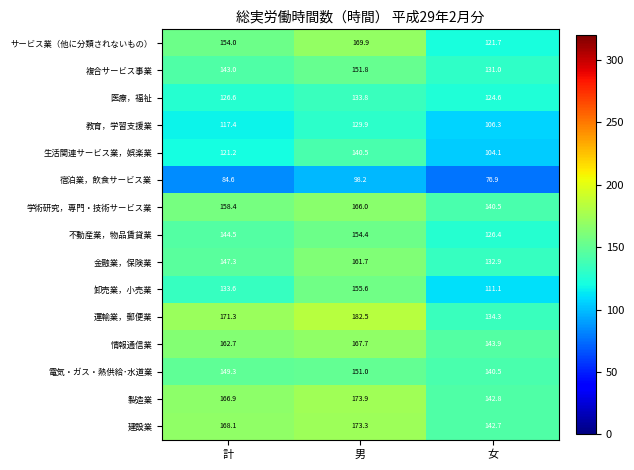

Rank the categories by 情報通信業 value from lowest to highest.

女, 計, 男